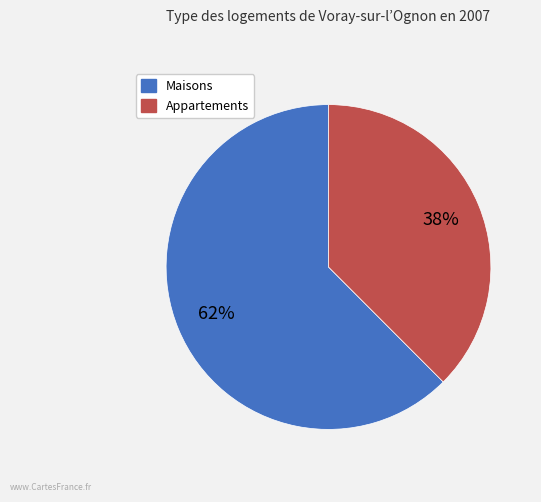

Count the number of slices in the pie.

2